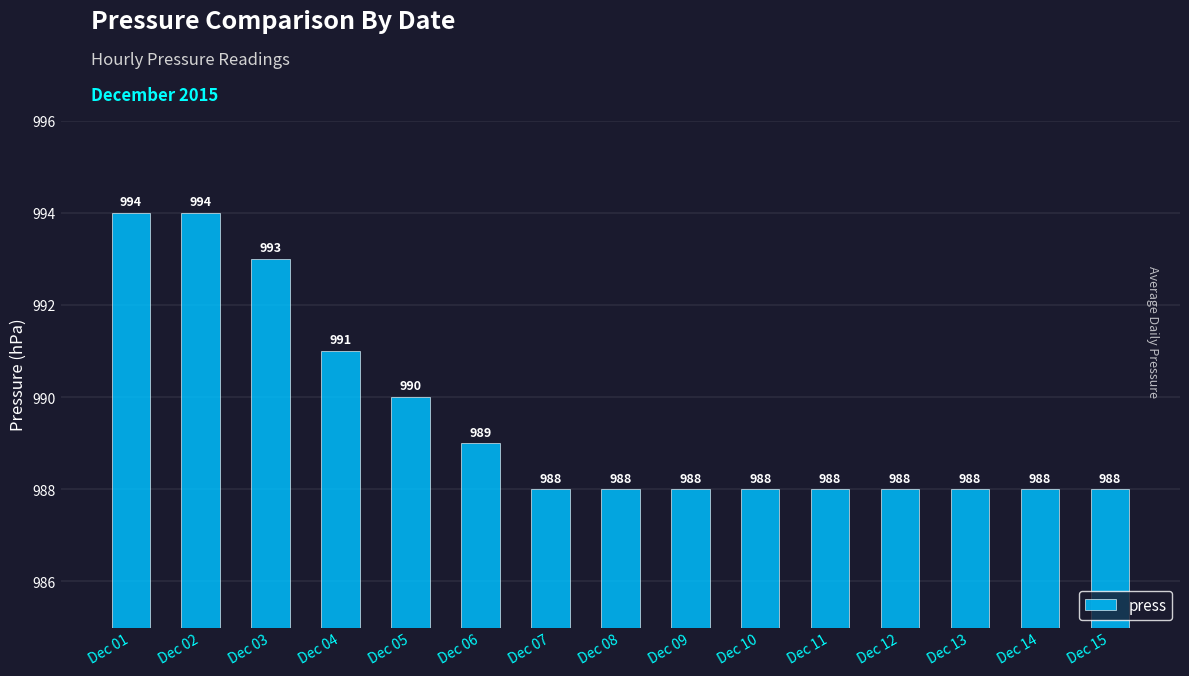

How many bars are there in total?

15